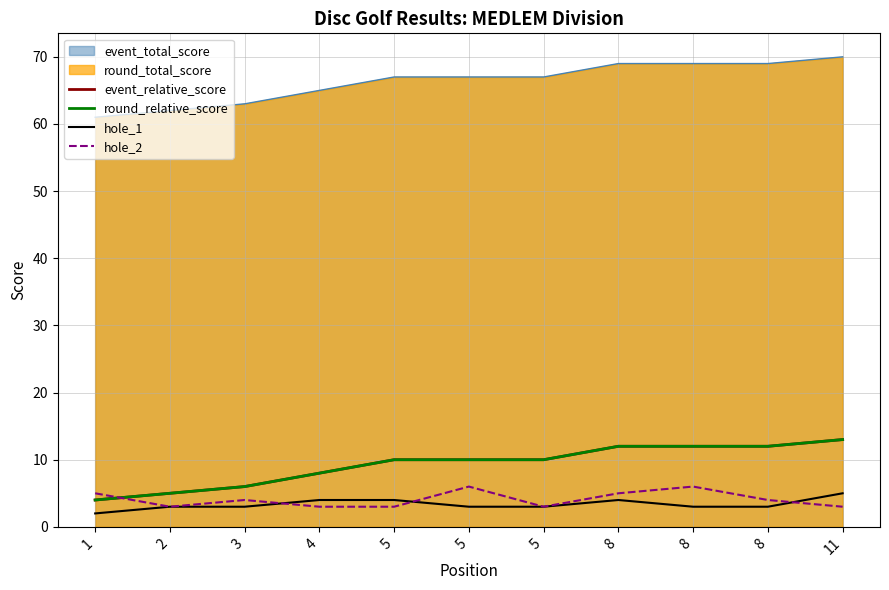

What is the average value of the round_relative_score series?

9